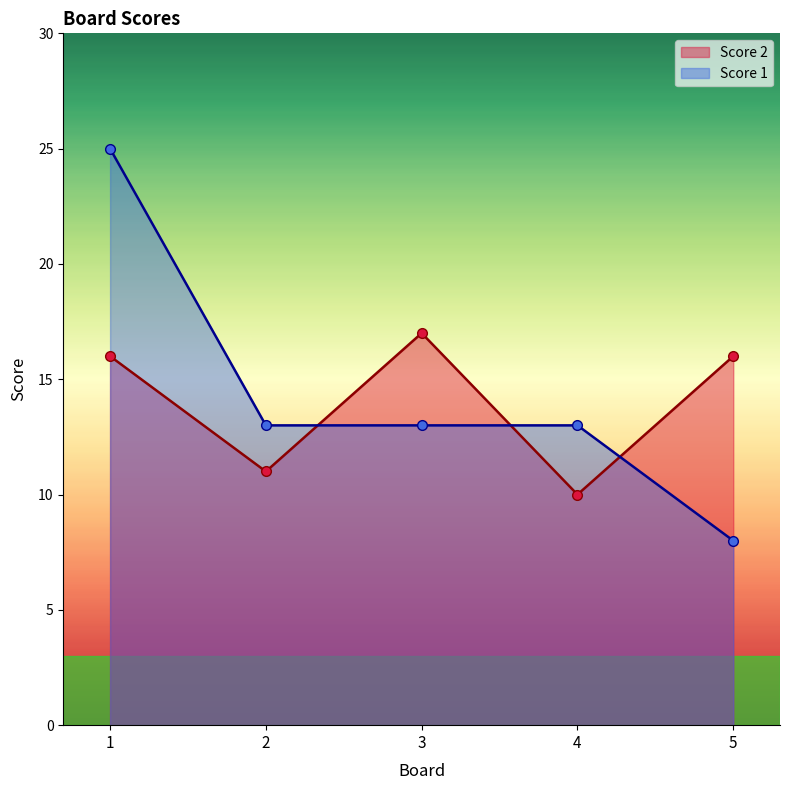

What is the difference between the highest and lowest values at 3?

4